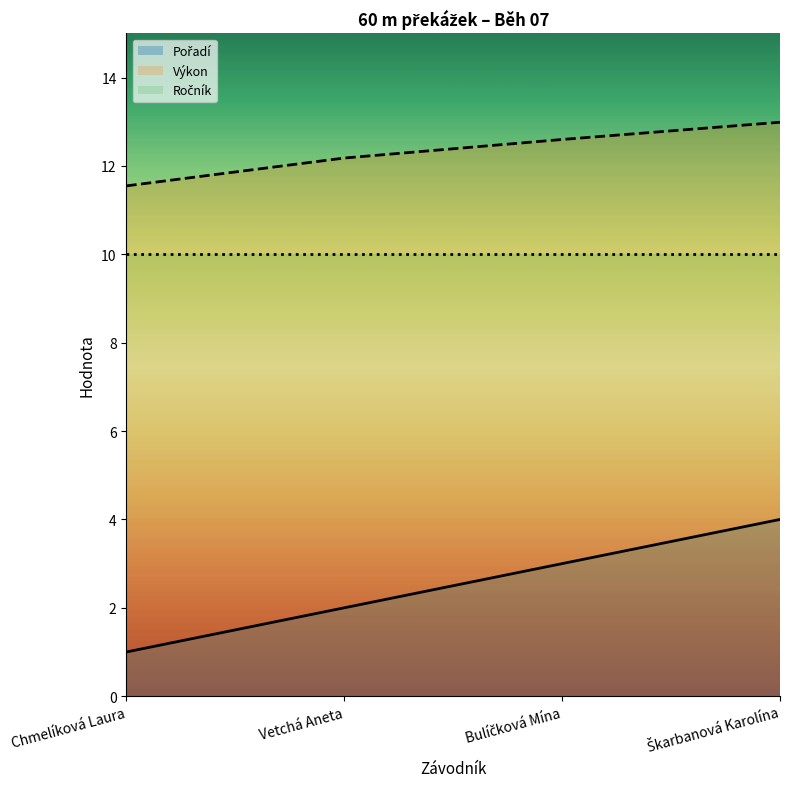

What is the approximate value of Výkon at Bulíčková Mína?

12.6